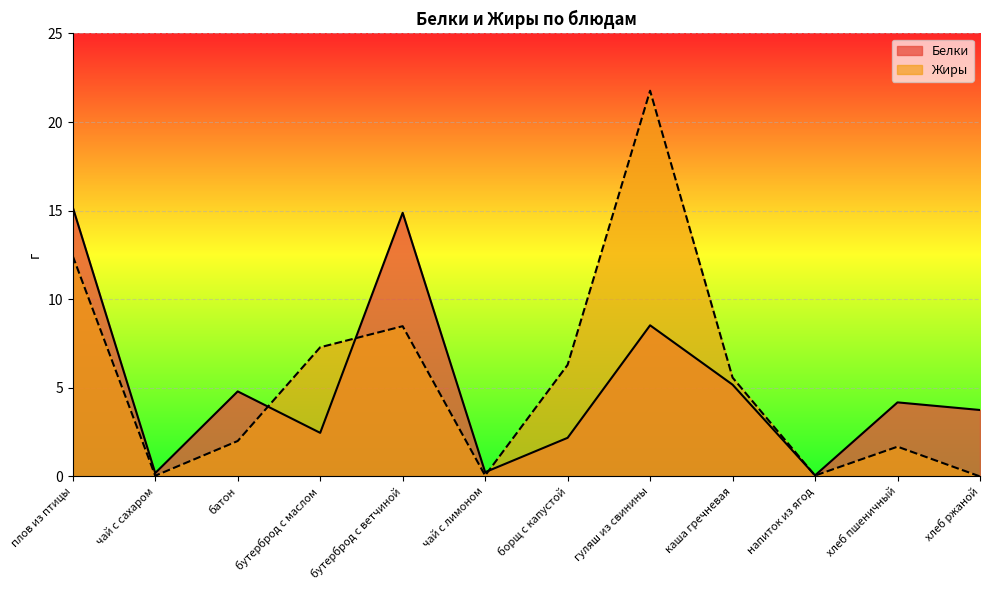

What is the total value across all series at чай с сахаром?

0.2